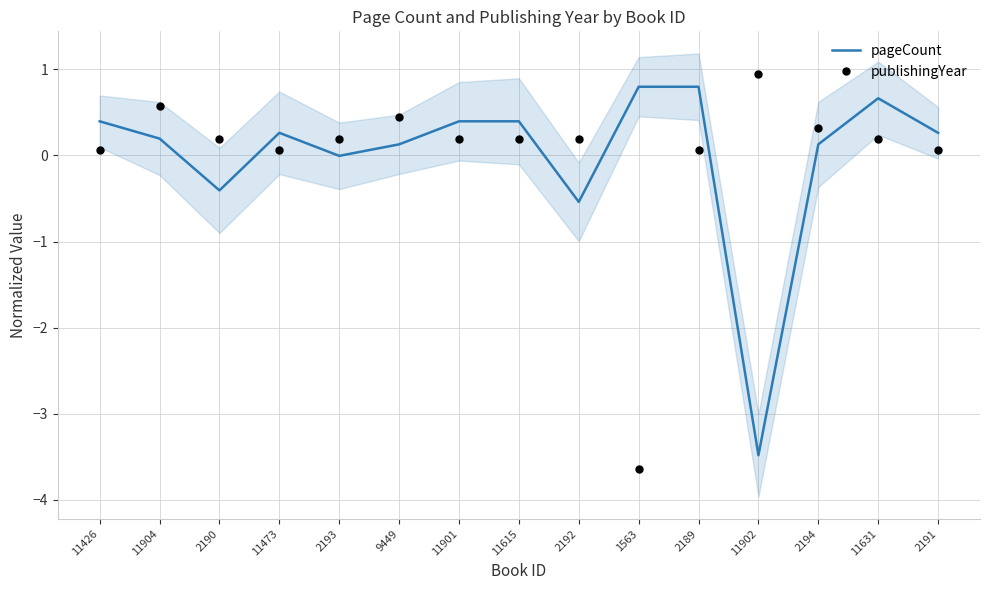

At which label is pageCount closest to -1?

2192